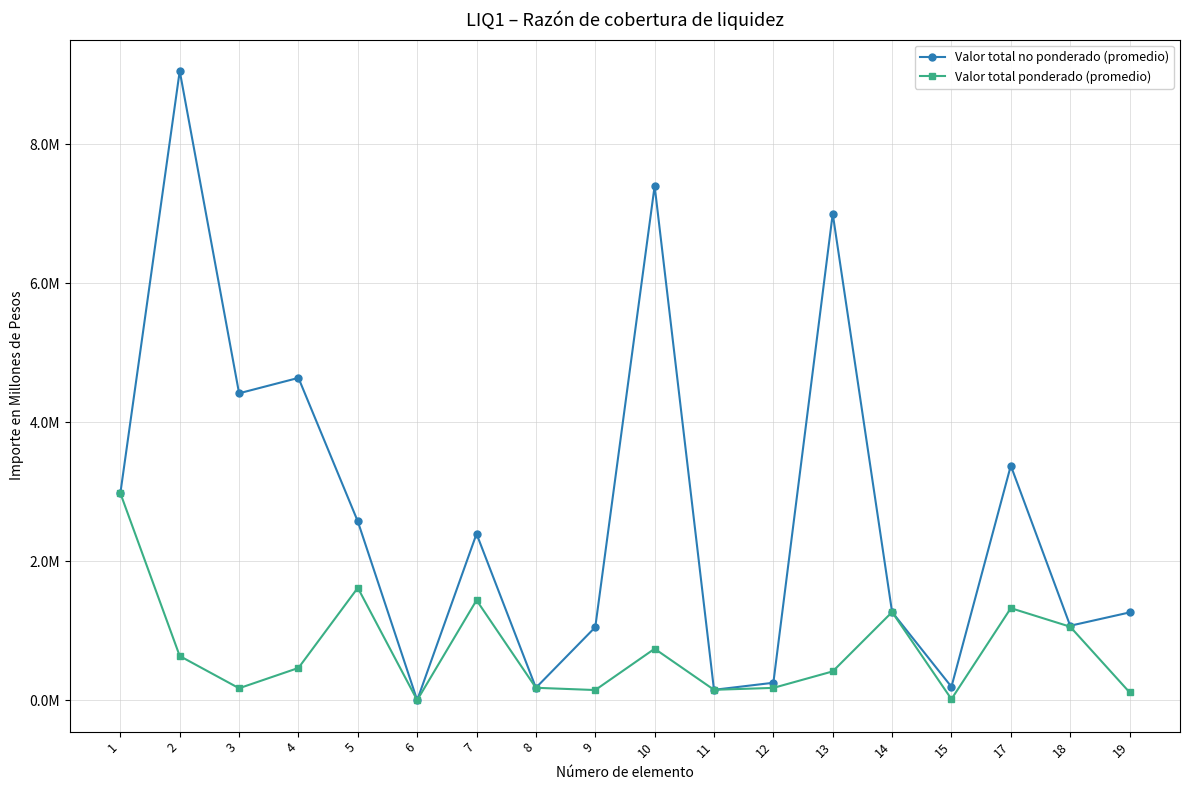

Is this an area chart (filled region under the line)?

No